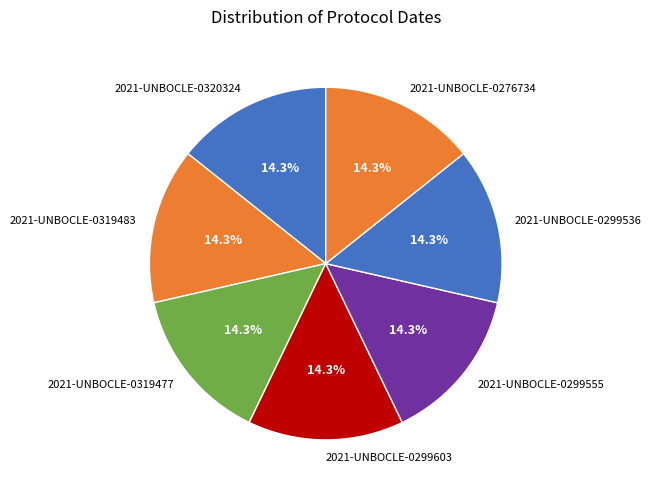

Is there any slice that represents more than half of the pie?

No